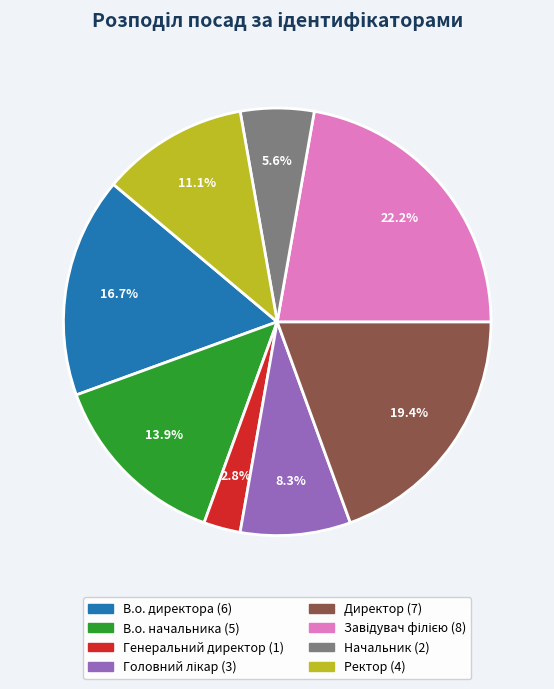

To the nearest percent, what percentage of the pie is В.о. директора?

17%